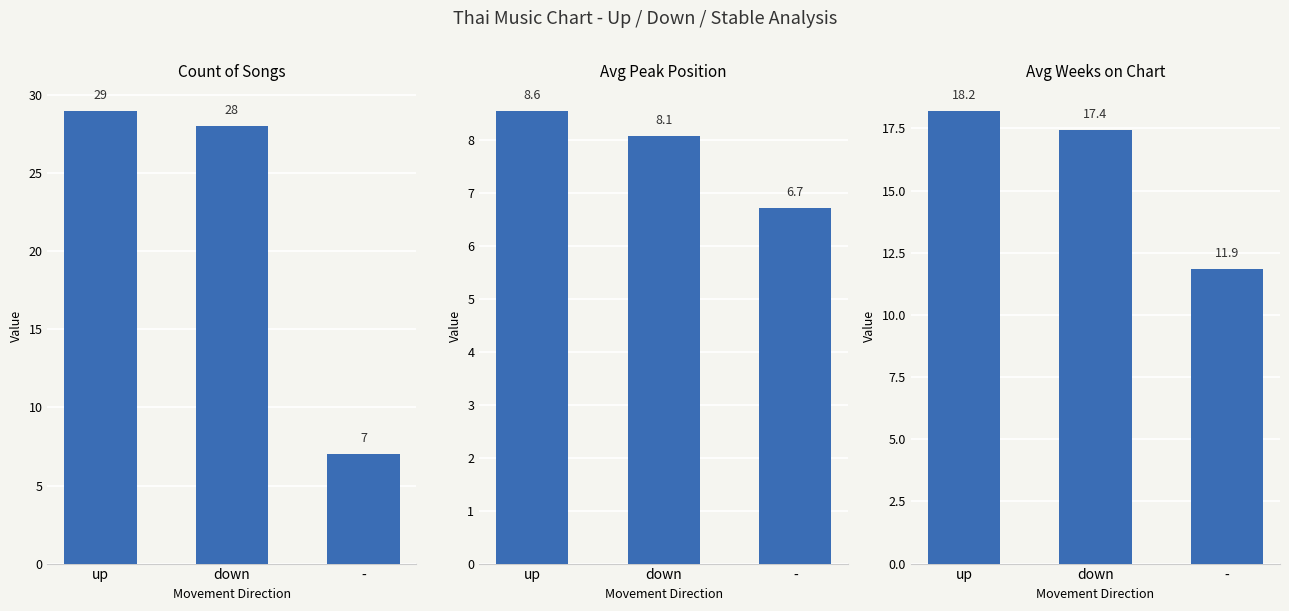

List the labels in order of Avg Peak Position value, largest first.

up, down, -